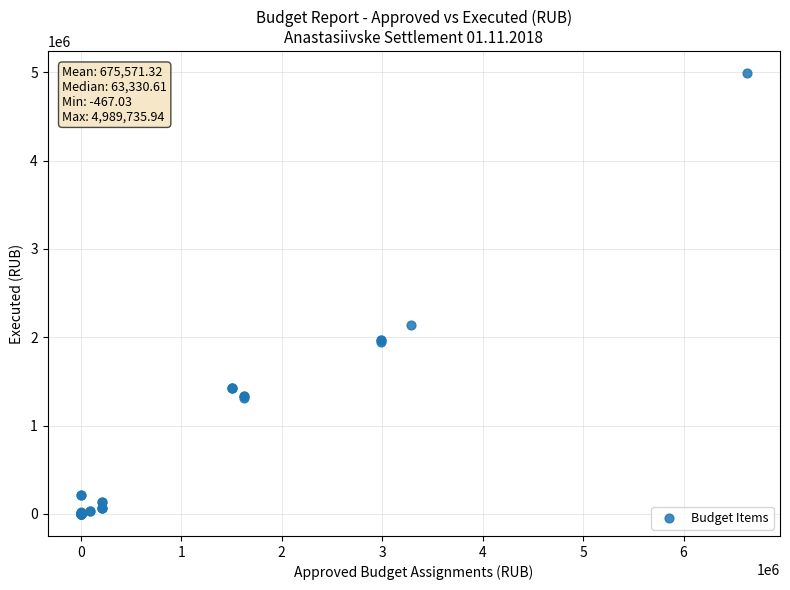

What Y value in the scatter plot is closest to 2494634?

2141166.1